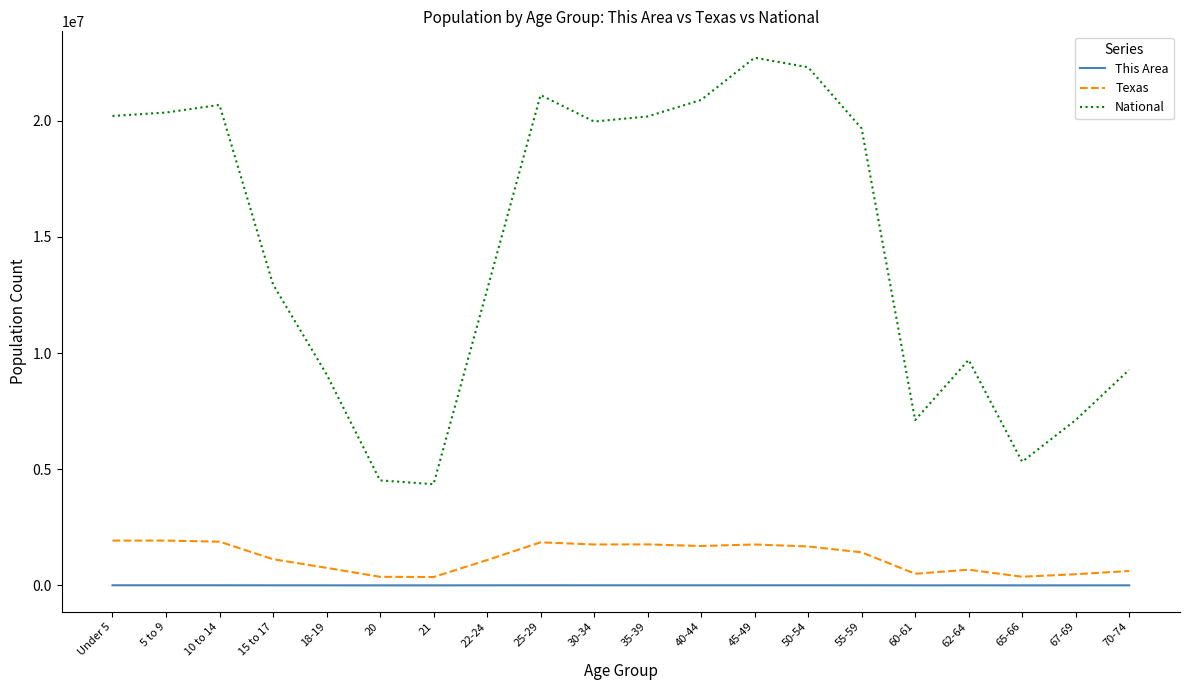

True or false: National has more than 1 interior local peaks.

True